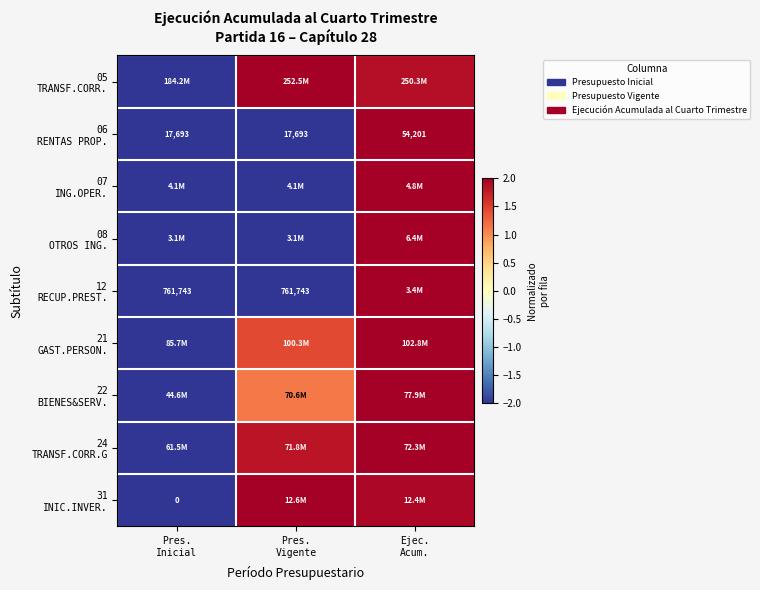

Rank the categories by 31 INIC.INVER. value from lowest to highest.

Pres. Inicial, Ejec. Acum., Pres. Vigente